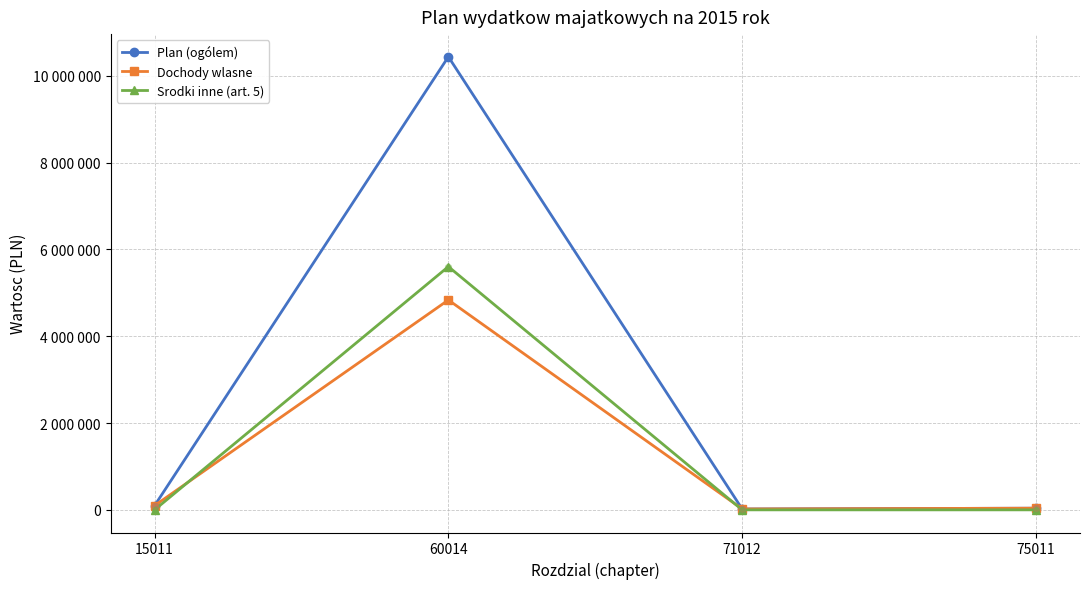

Is the value of Dochody wlasne at 60014 greater than the value of Srodki inne (art. 5) at 71012?

Yes